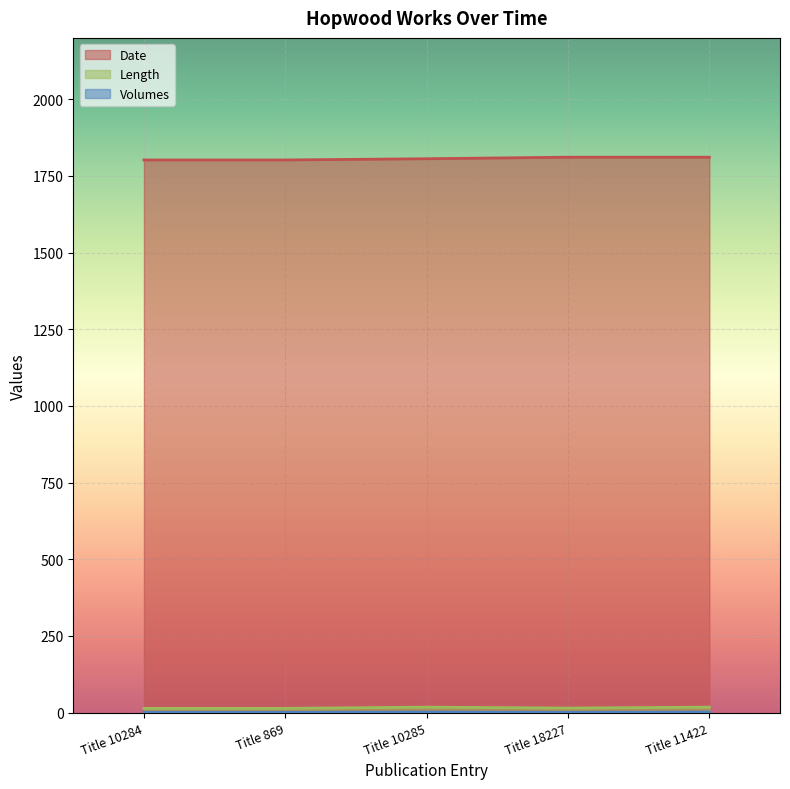

The value of Length at Title 18227 is 24. True or false?

False